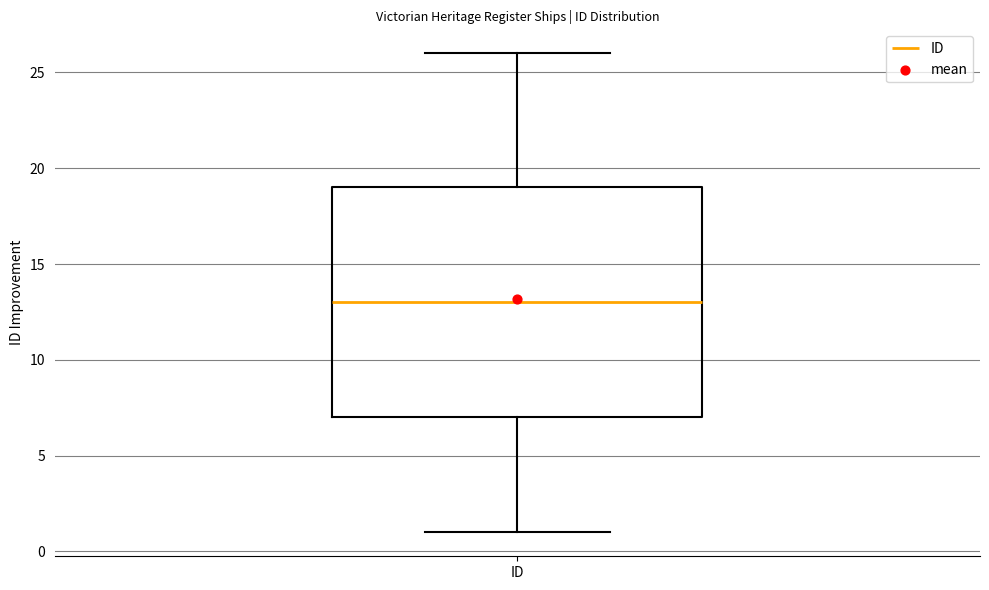

Transcribe this box plot: give where the median line is, the range the box spans, and where the two whiskers end, as read against the y-axis. The values are not printed on the chart, so give them approximately, as read against the axis.

median 13, box 7 to 19, whiskers 1 to 26